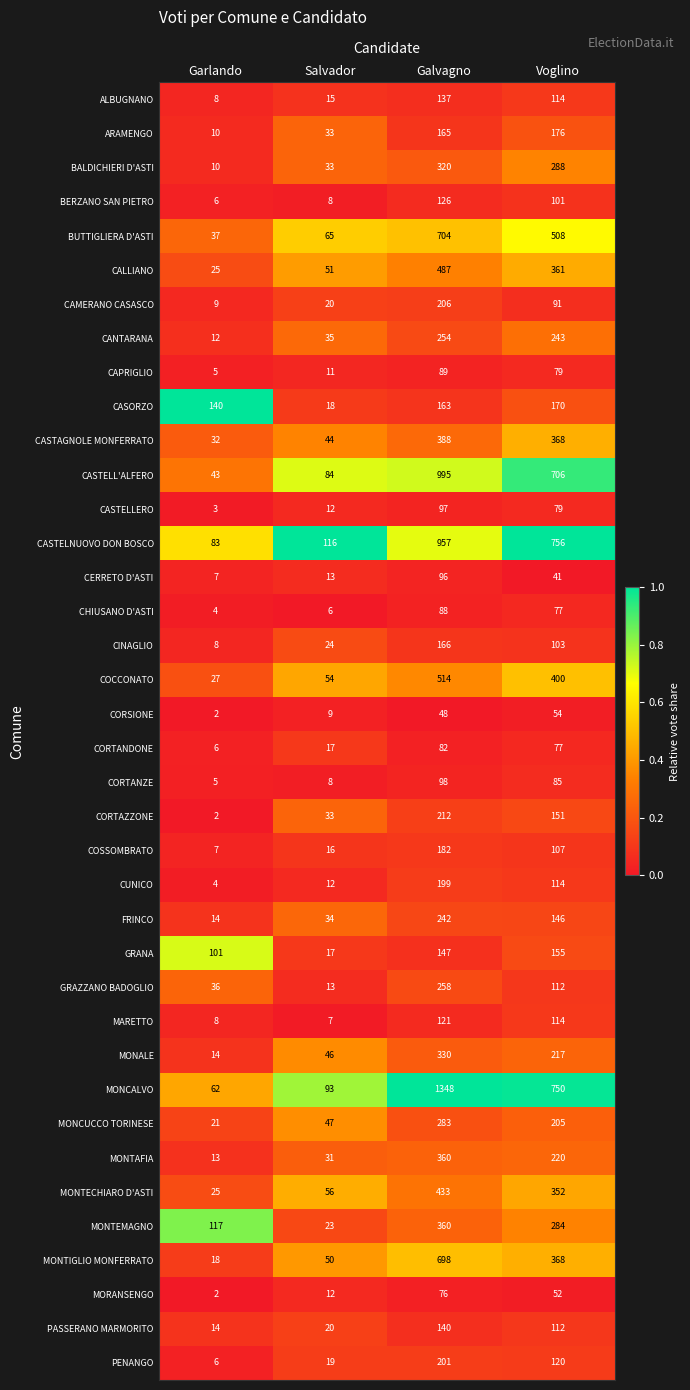

Between Garlando and Voglino, which series saw the biggest shift?

MONCALVO